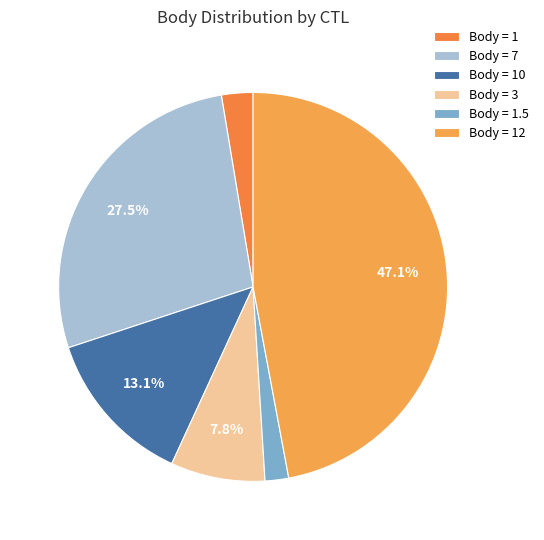

What is the smallest slice in the pie chart?

Body = 1.5